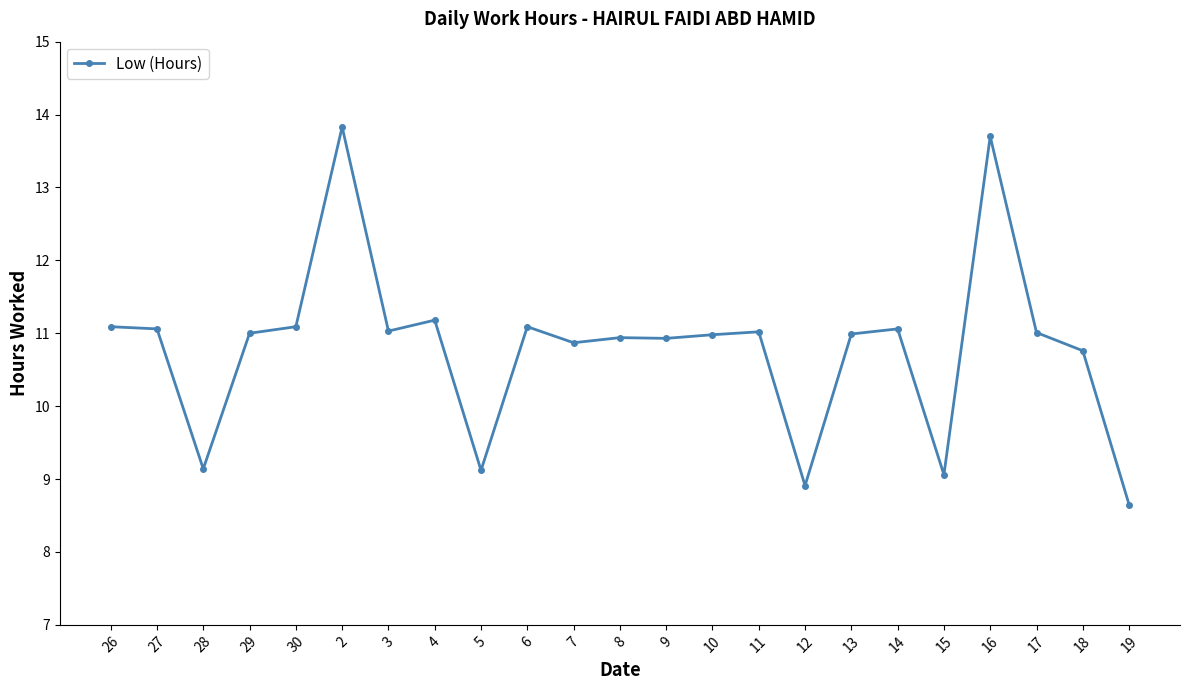

Which has a higher value, 16 or 11?

16